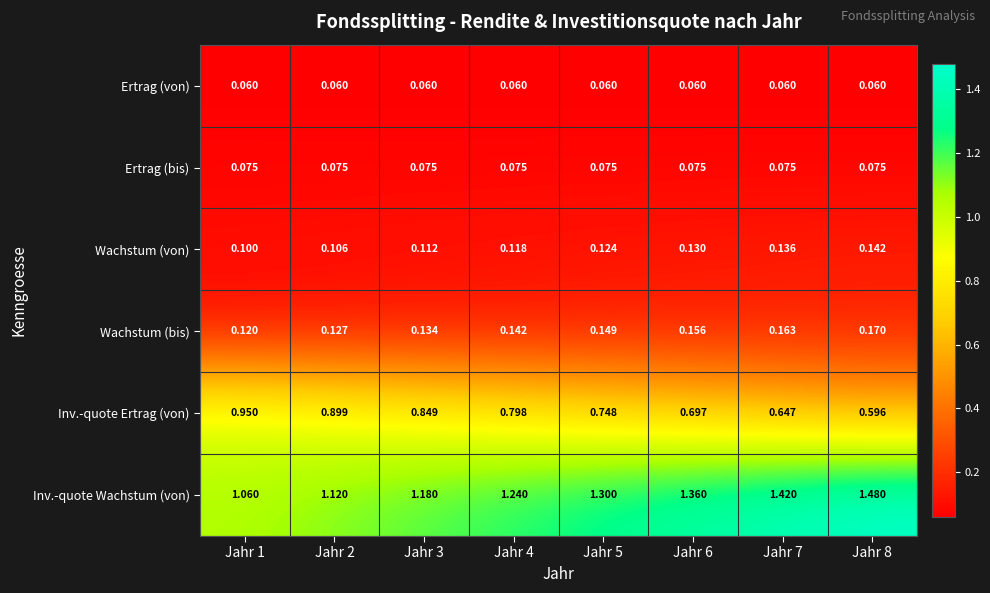

Which series changed the most between Jahr 3 and Jahr 6?

Inv.-quote Wachstum (von)